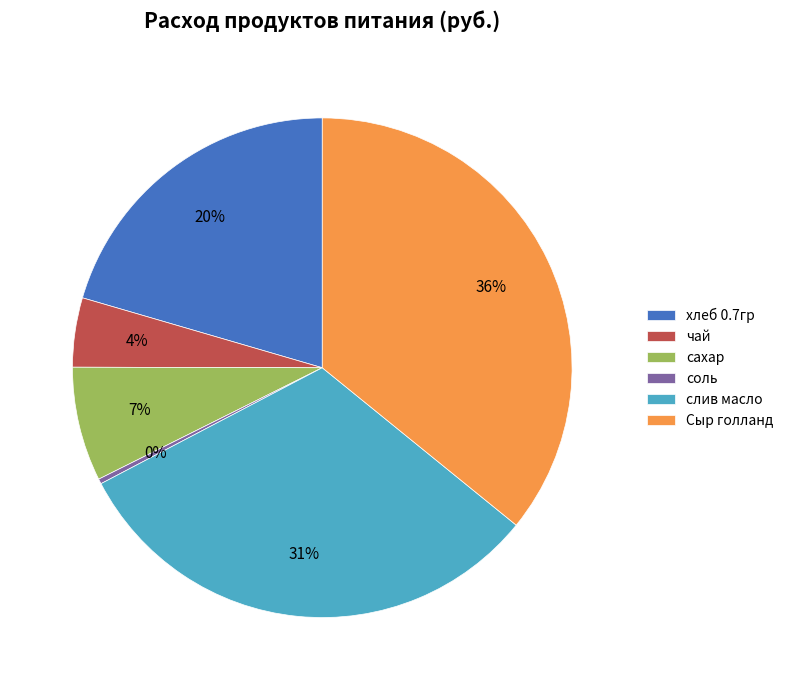

To the nearest percent, what is the difference between the хлеб 0.7гр and соль slice percentages?

20%